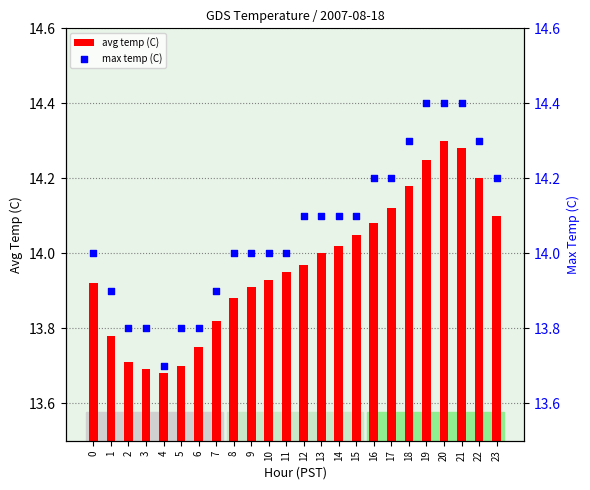

Which series contains the lowest Y value?

avg_temp